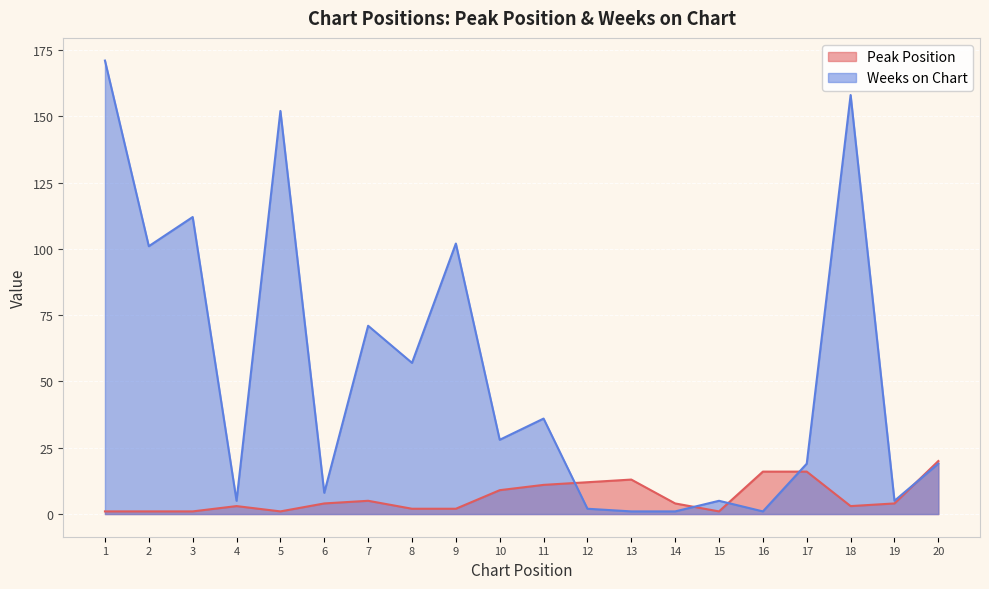

Where do Peak Position and Weeks on Chart first cross each other?

11 and 12